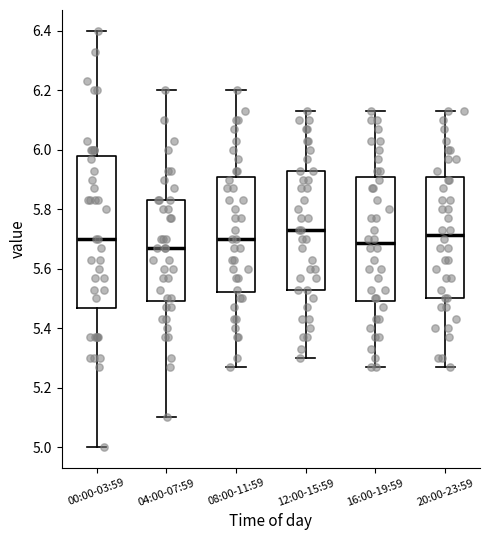

Where does the median line of the box for 16:00-19:59 sit on the y-axis? The values are not printed on the chart, so give them approximately, as read against the axis.

5.68